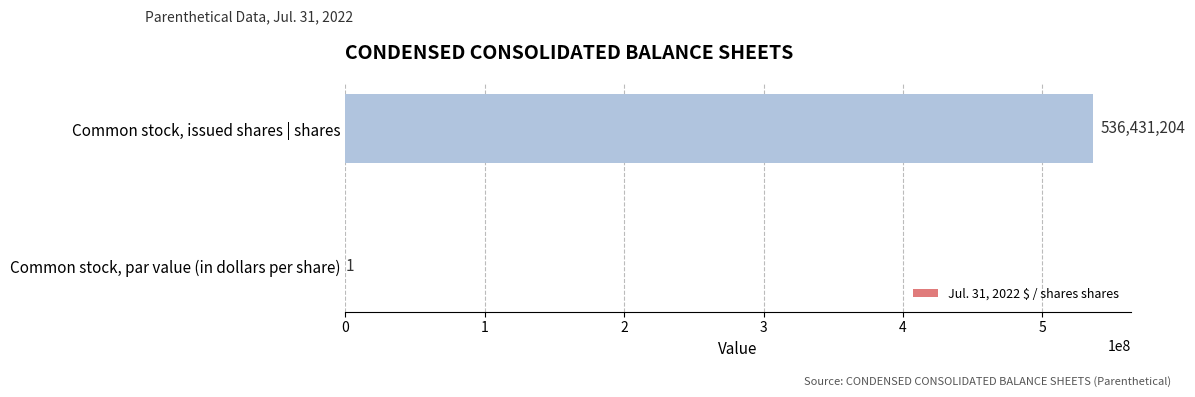

What is the sum of all values?

536431205